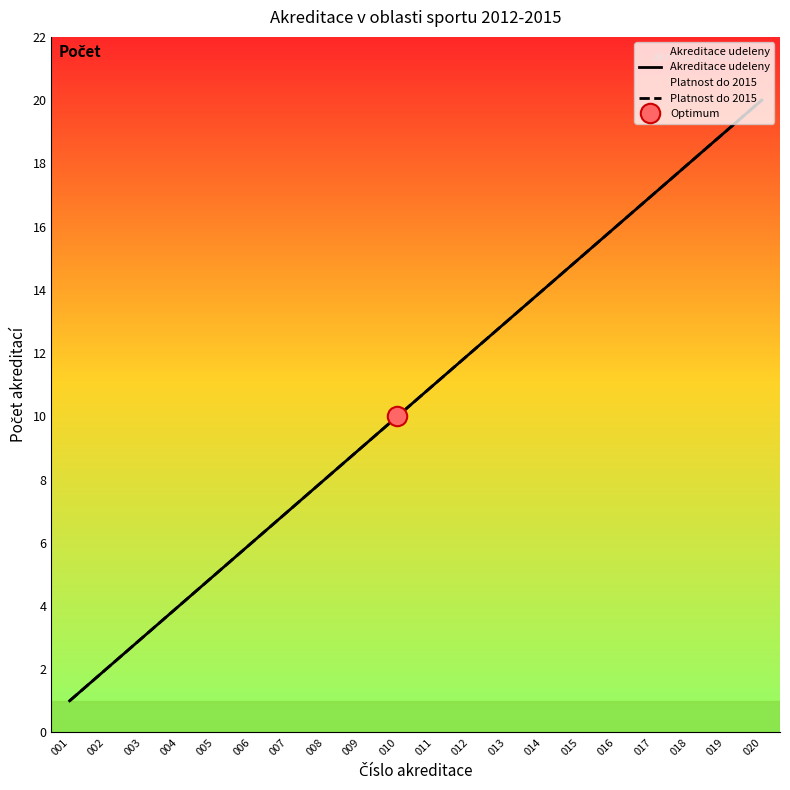

Reading right to left, list all the values displayed in this chart.

Akreditace udeleny: 020=20	019=19	018=18	017=17	016=16	015=15	014=14	013=13	012=12	011=11	010=10	009=9	008=8	007=7	006=6	005=5	004=4	003=3	002=2	001=1
Platnost do 2015: 020=20	019=19	018=18	017=17	016=16	015=15	014=14	013=13	012=12	011=11	010=10	009=9	008=8	007=7	006=6	005=5	004=4	003=3	002=2	001=1